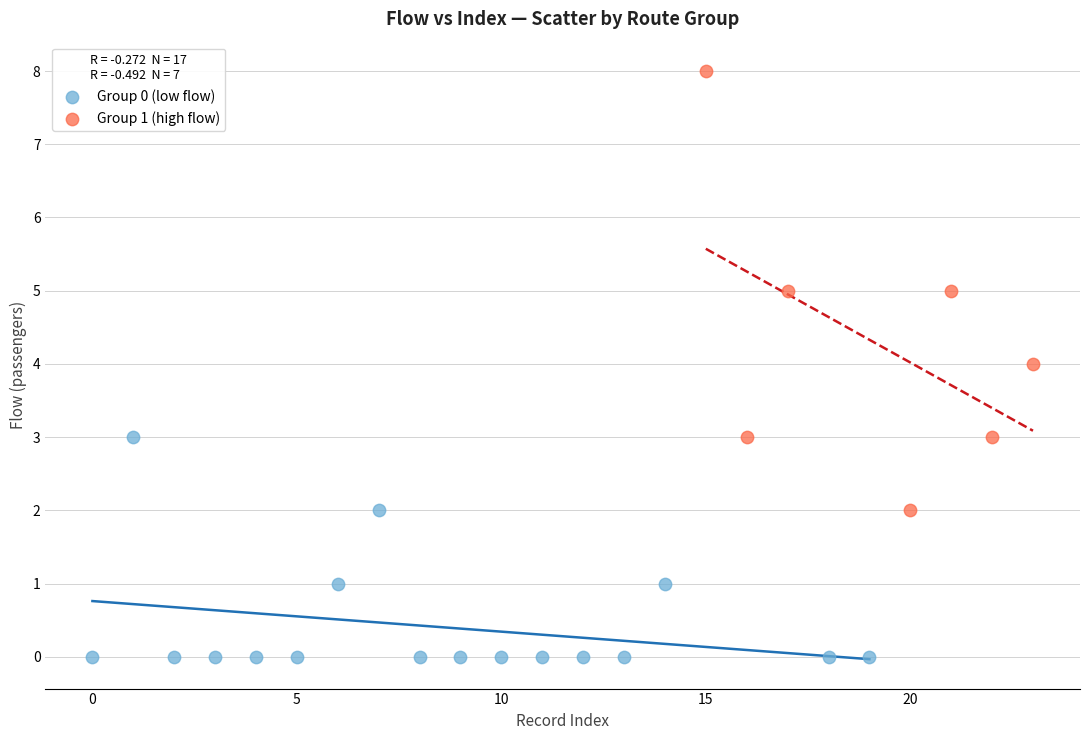

Which series contains the lowest Y value?

Group 0 (low flow)